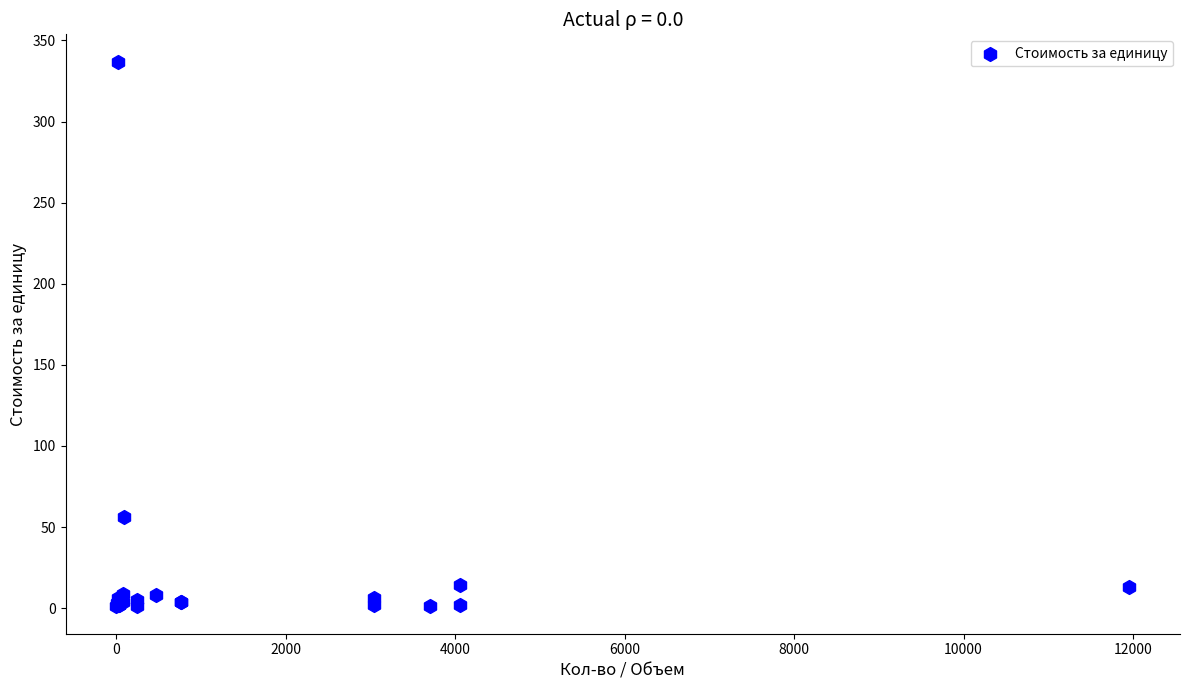

What Y value in the scatter plot is closest to 169?

56